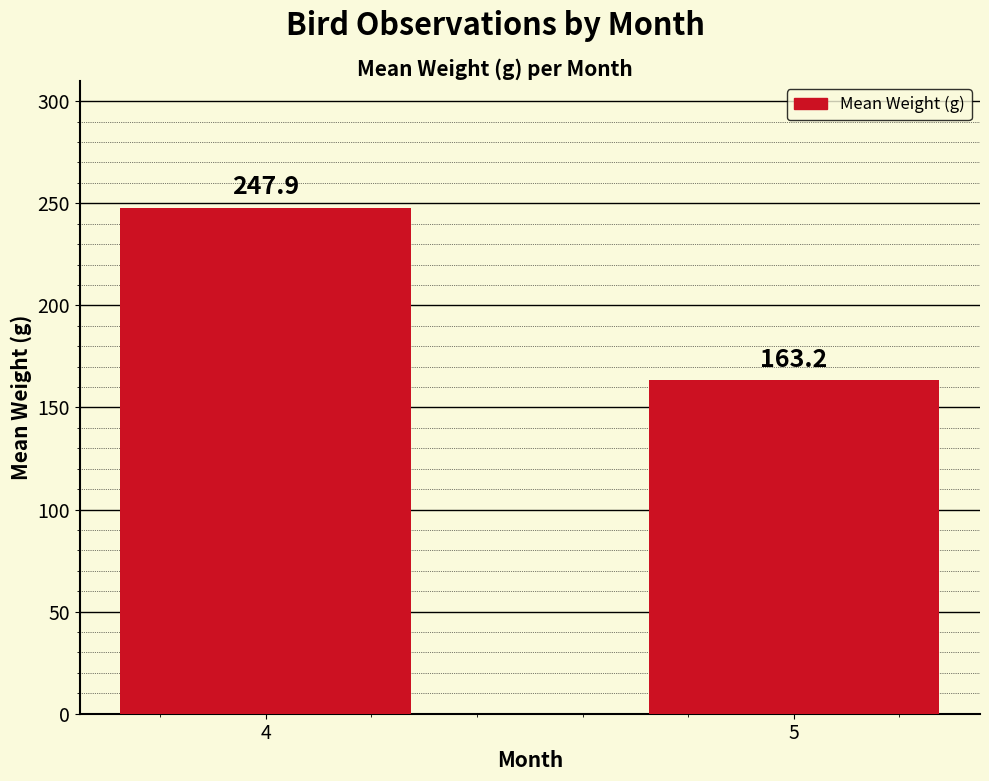

How many bars are there in total?

2